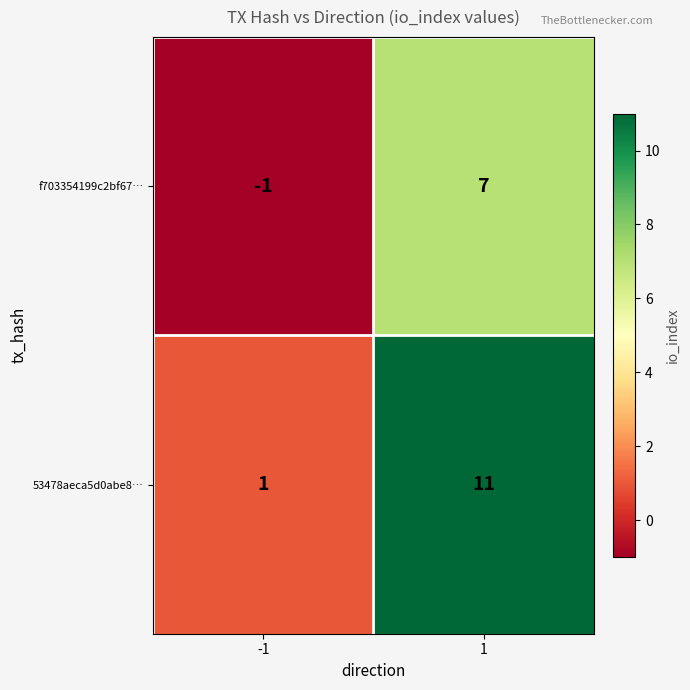

Which series changed the most between -1 and 1?

53478aeca5d0abe8…